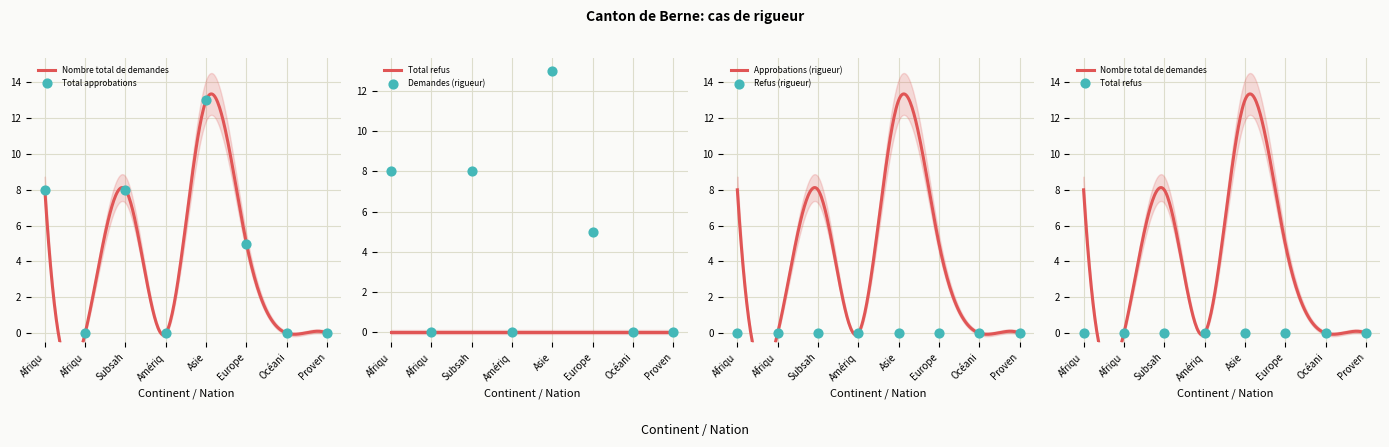

Which series contains the lowest Y value?

Nombre total de demandes